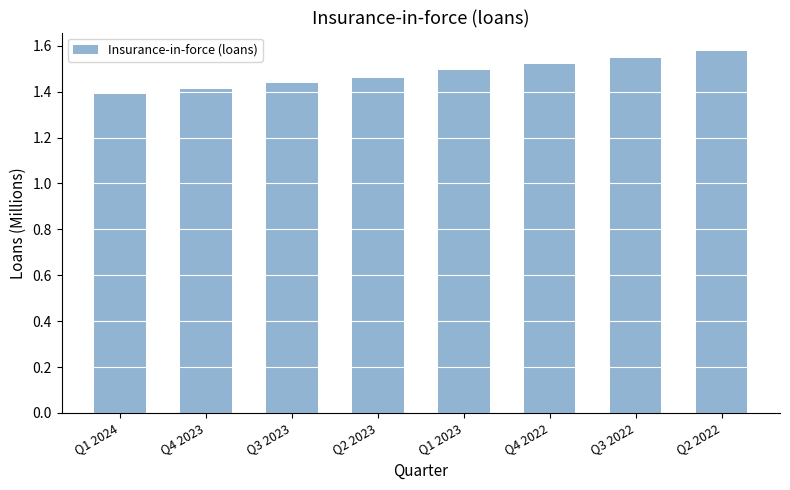

Is it true that the value at Q2 2023 is 2.4?

False